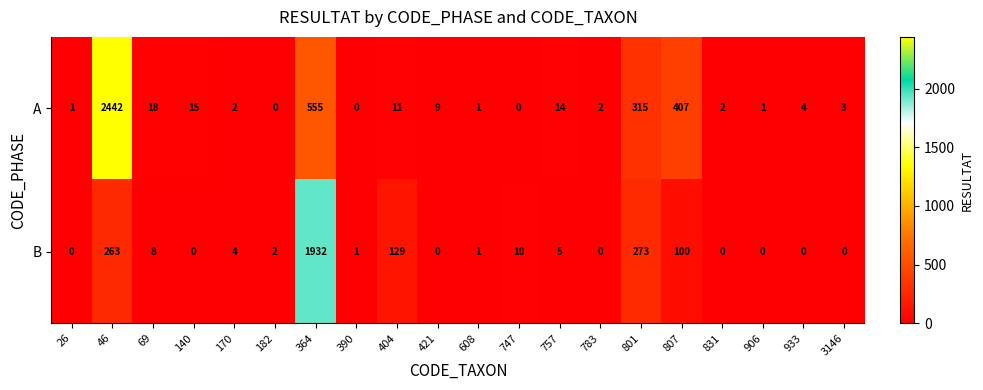

Is the value of B at 26 greater than the value of A at 801?

No